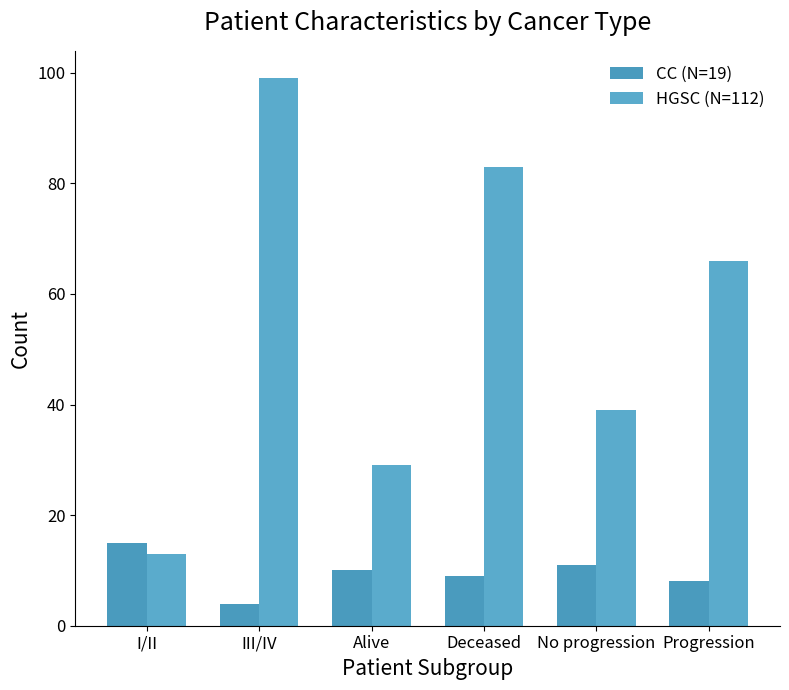

Is the value of HGSC (N=112) at III/IV greater than the value of CC (N=19) at No progression?

Yes